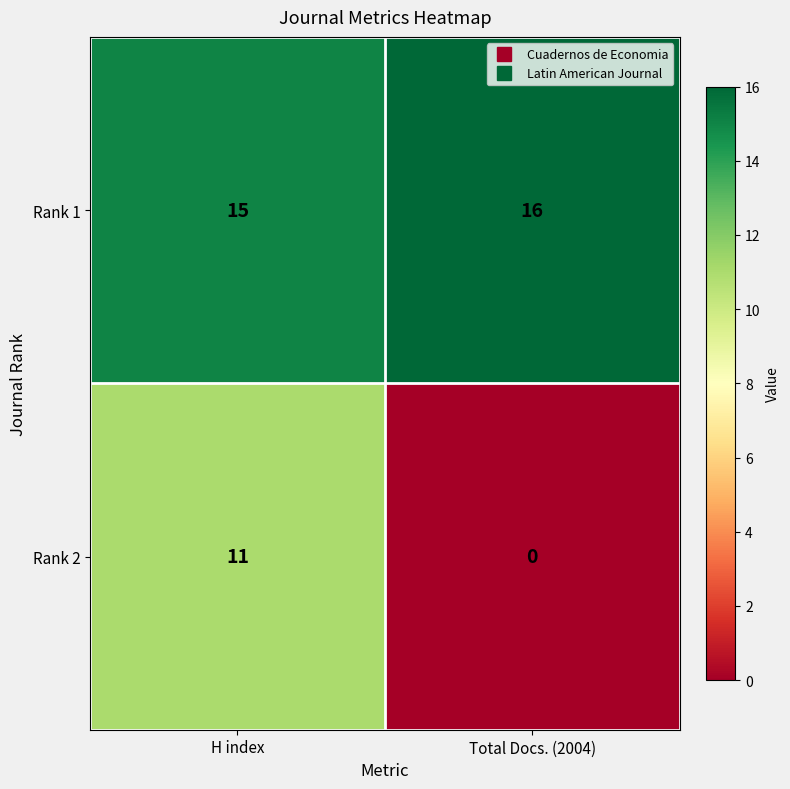

List the series in order of their peak value, highest first.

Rank 1, Rank 2